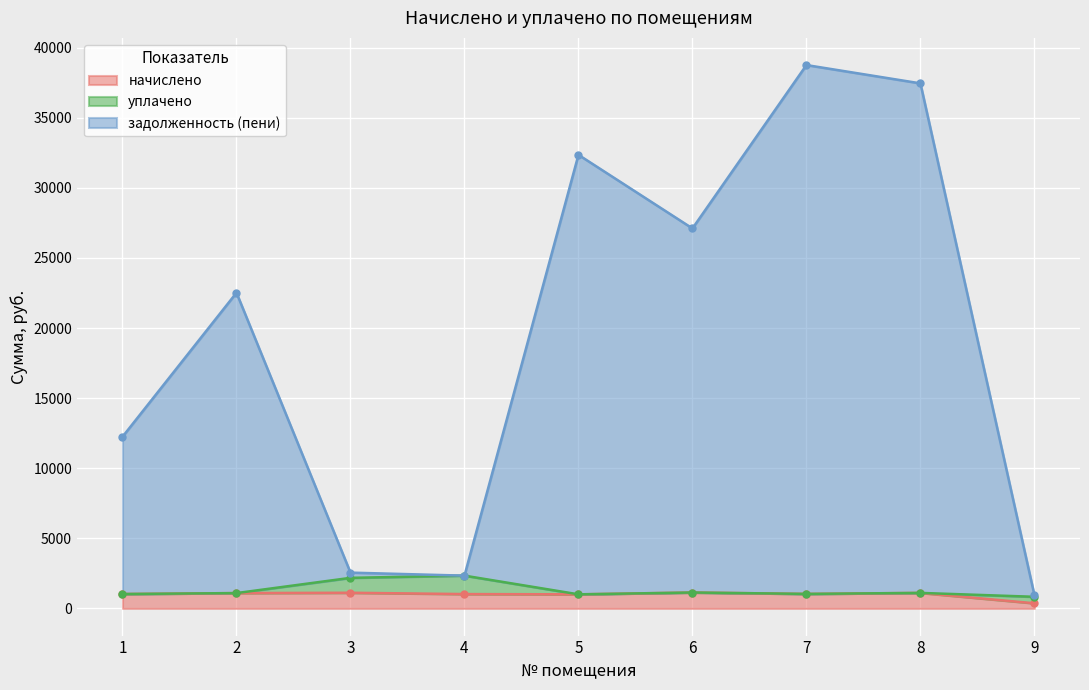

What is the approximate value of начислено at 3?

1117.0